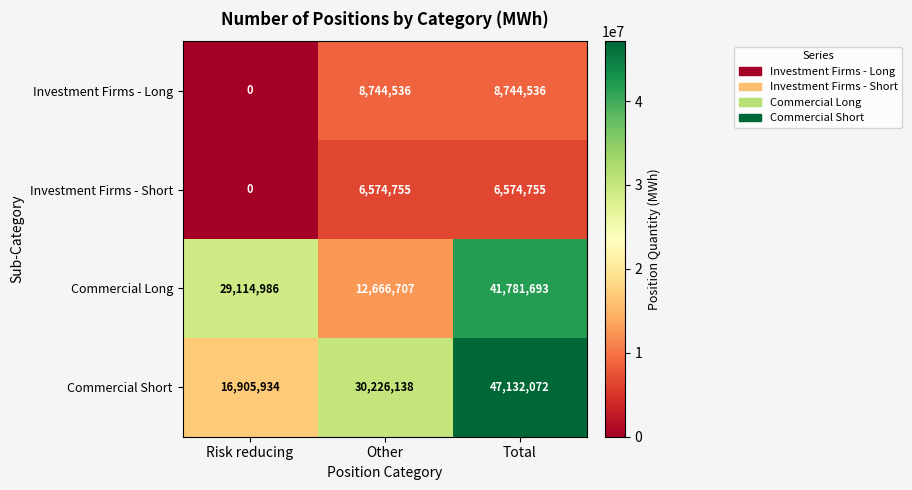

Rank the series at Total from lowest to highest value.

Investment Firms - Short, Investment Firms - Long, Commercial Long, Commercial Short